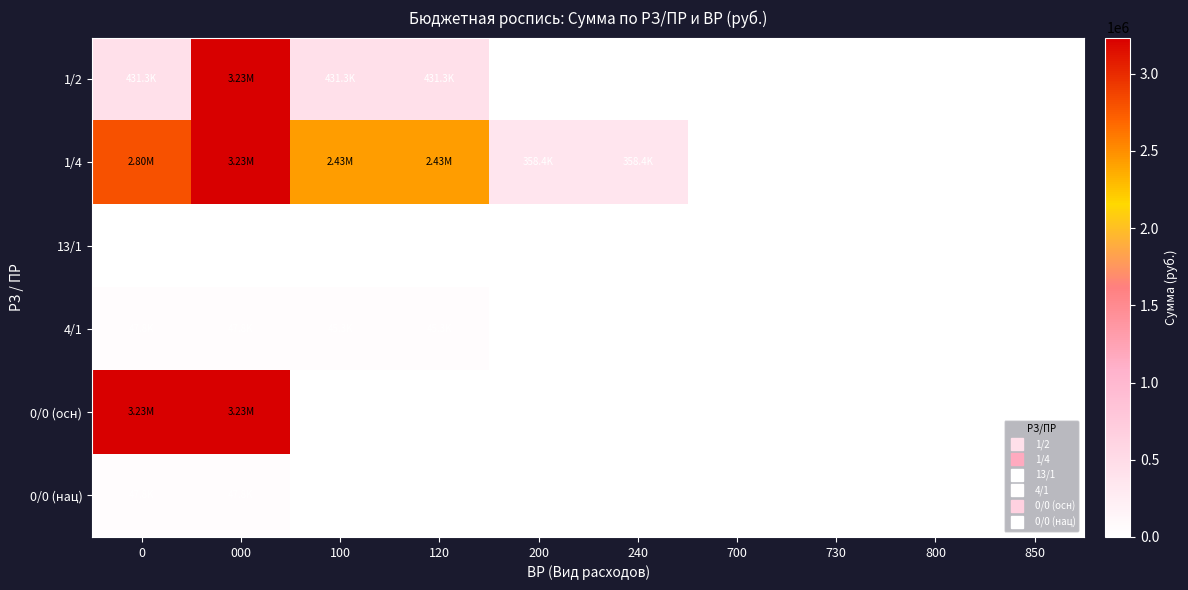

Where is 1/4 nearest to the value 1617047?

100